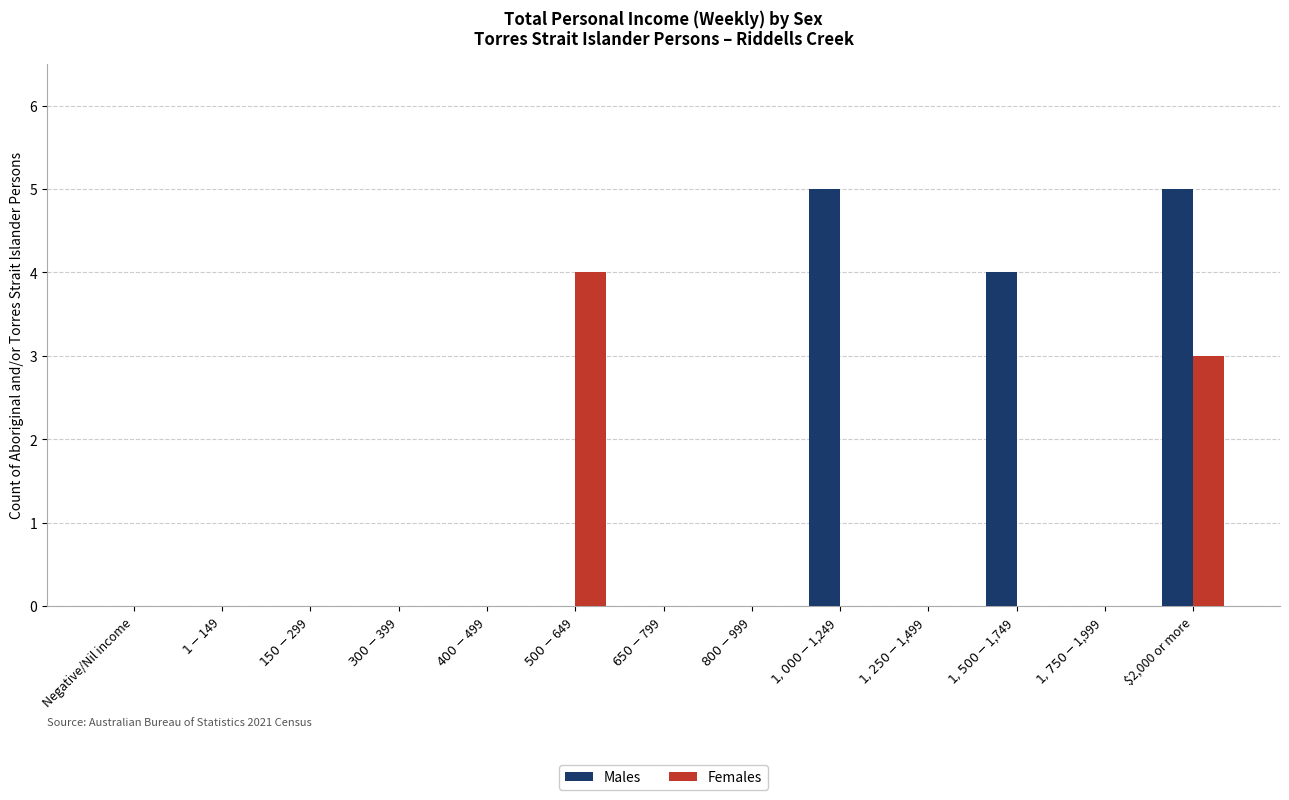

At which category is the sum across all series the highest?

$2,000 or more